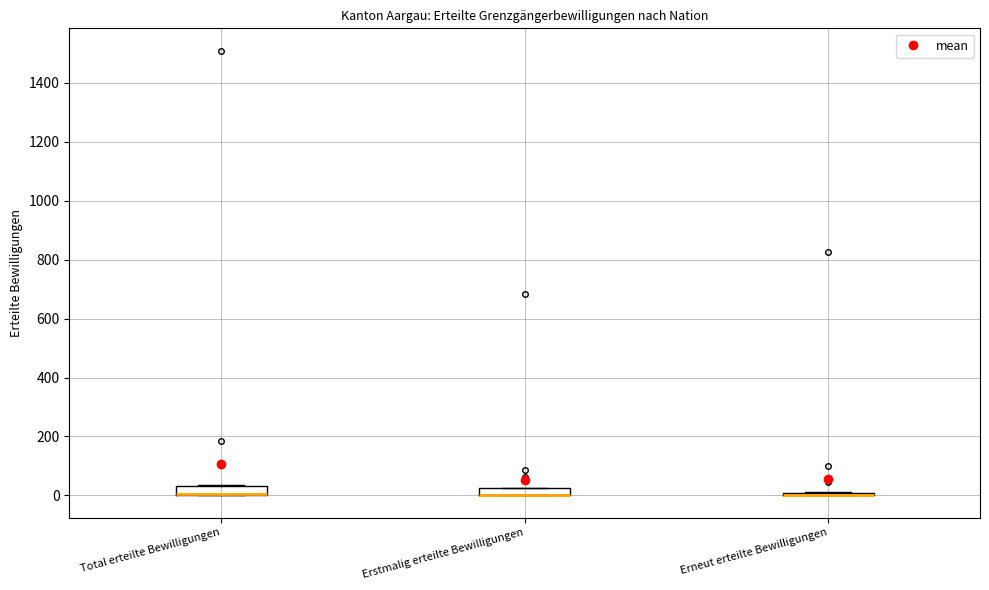

Where is the lower edge of the box for Total erteilte Bewilligungen on the y-axis? The values are not printed on the chart, so give them approximately, as read against the axis.

0